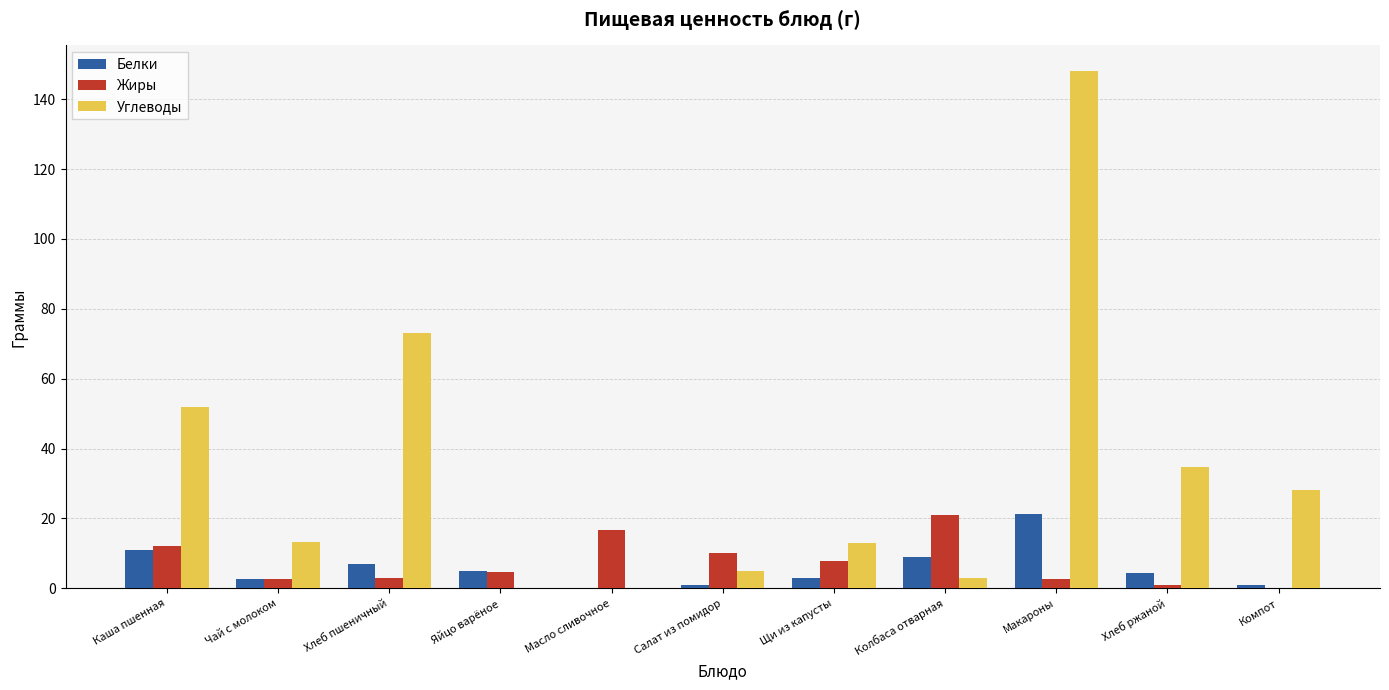

Which series has the largest range (max minus min)?

Углеводы